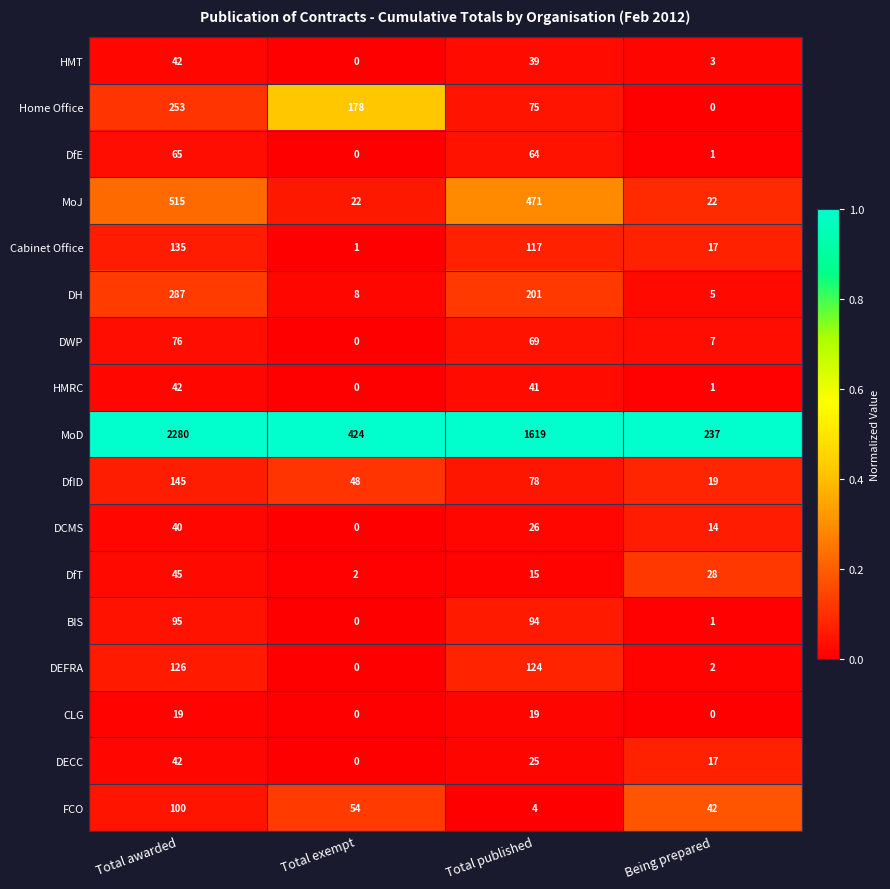

The value of FCO at Total published is 1. True or false?

False